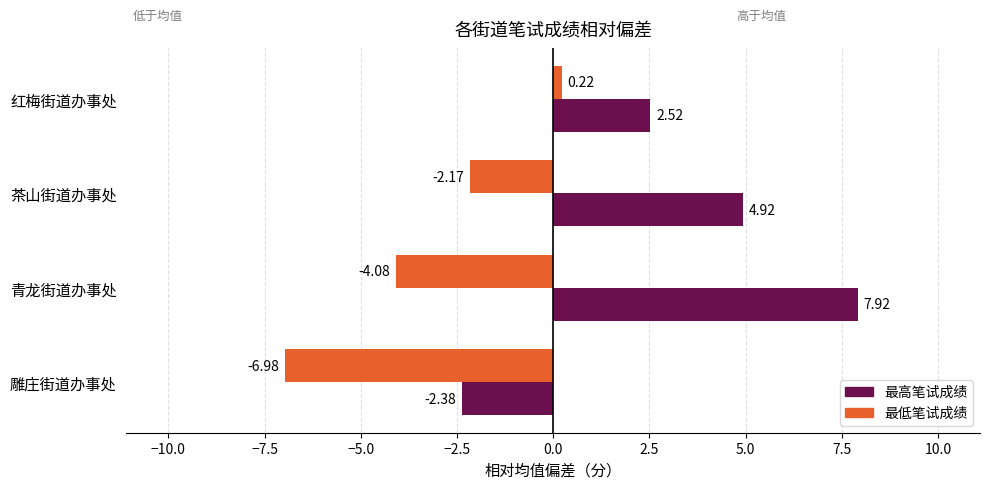

What is the spread (max minus min) of values at 雕庄街道办事处?

4.6